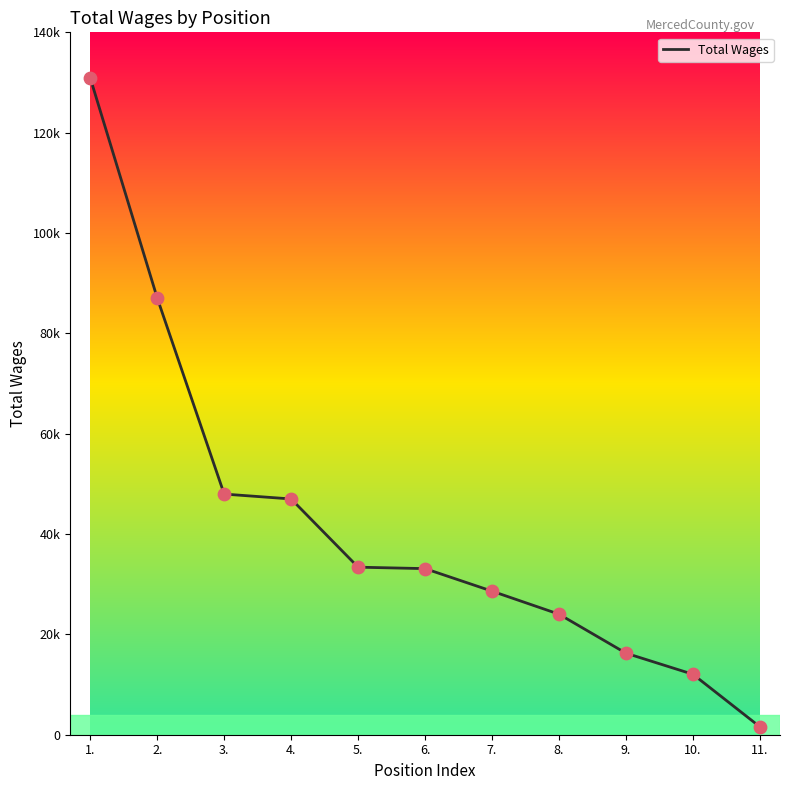

Which has a higher value, 11. or 10.?

10.